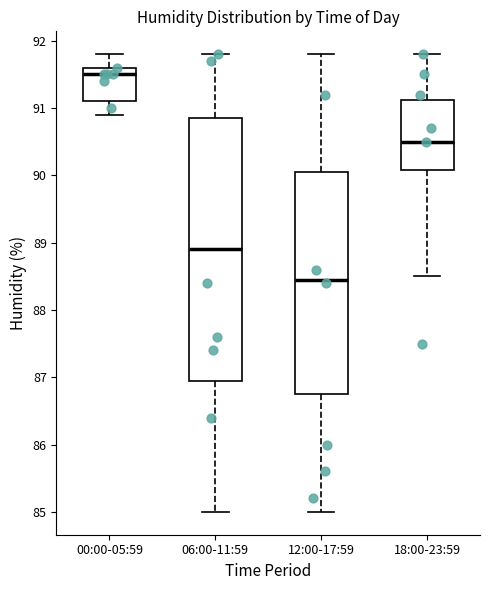

Which box's median line is the highest?

00:00-05:59